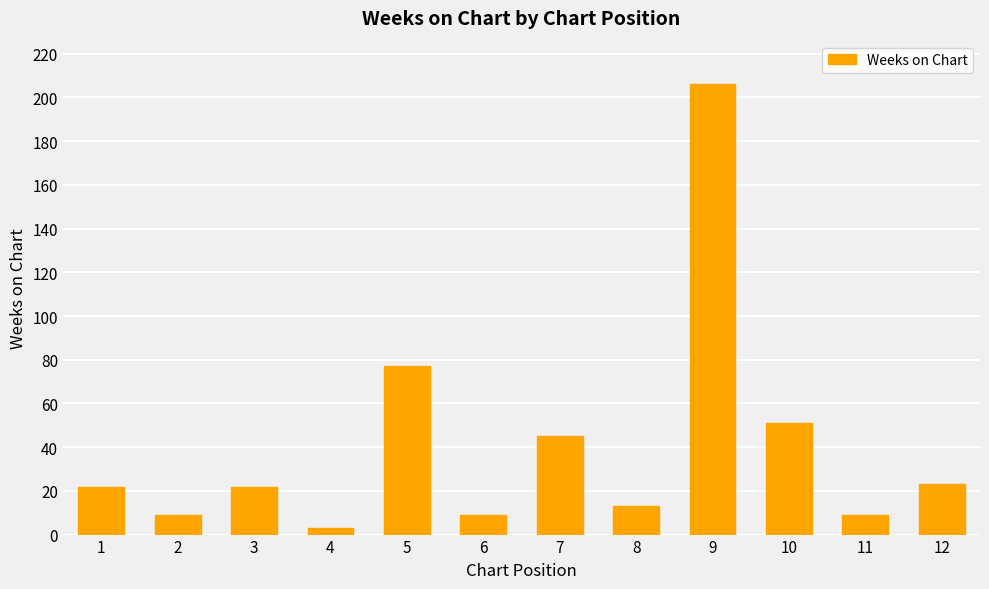

At which category does the chart reach its peak across all series?

9